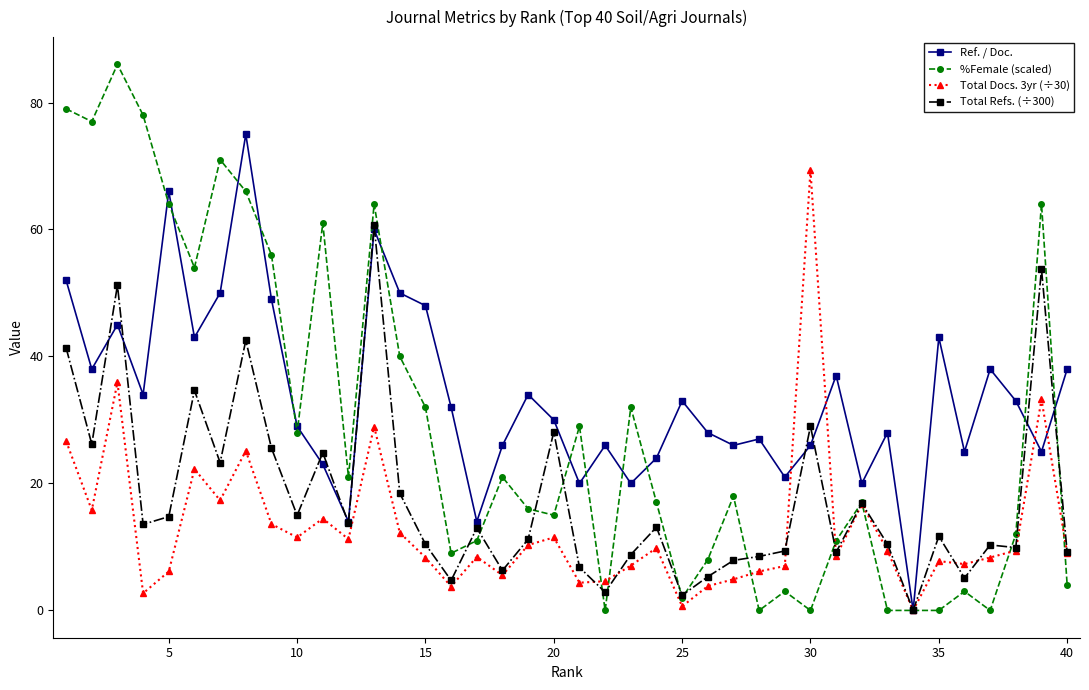

Rank the series by their maximum value, from highest to lowest.

%Female (scaled), Ref. / Doc., Total Docs. 3yr (÷30), Total Refs. (÷300)